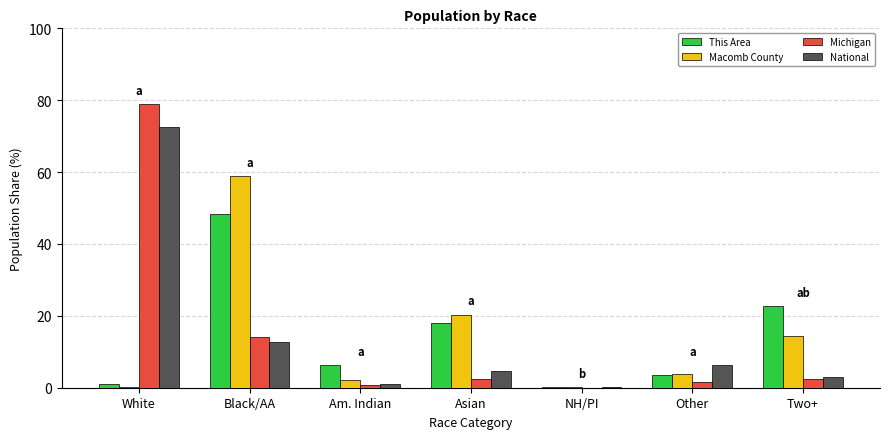

Where is Michigan nearest to the value 39?

Black/AA